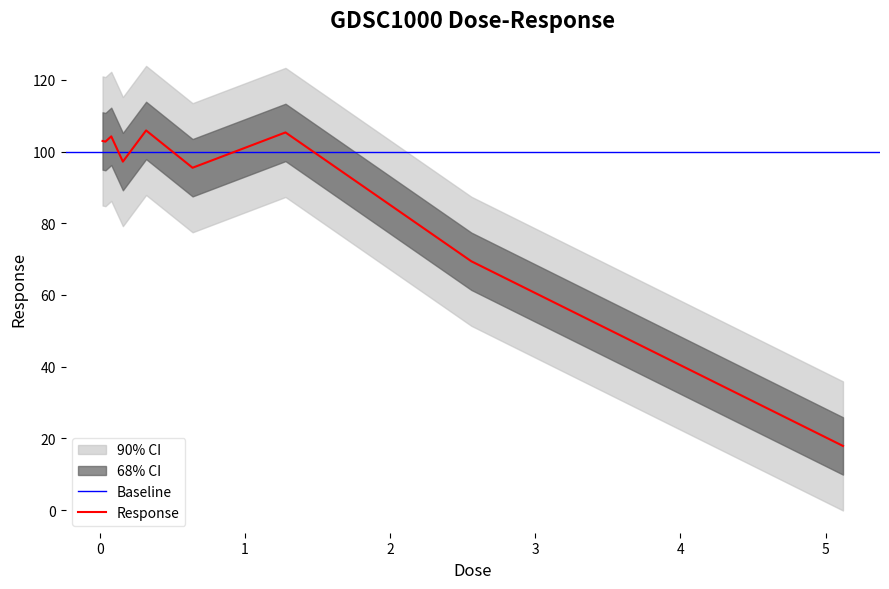

What is the difference between the maximum and second lowest values?

36.5